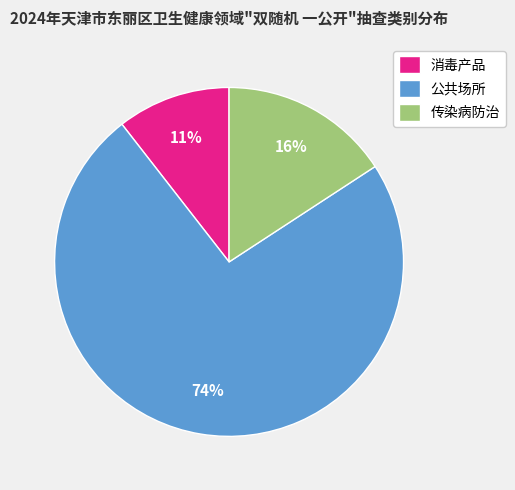

Rank the categories by value from lowest to highest.

消毒产品, 传染病防治, 公共场所